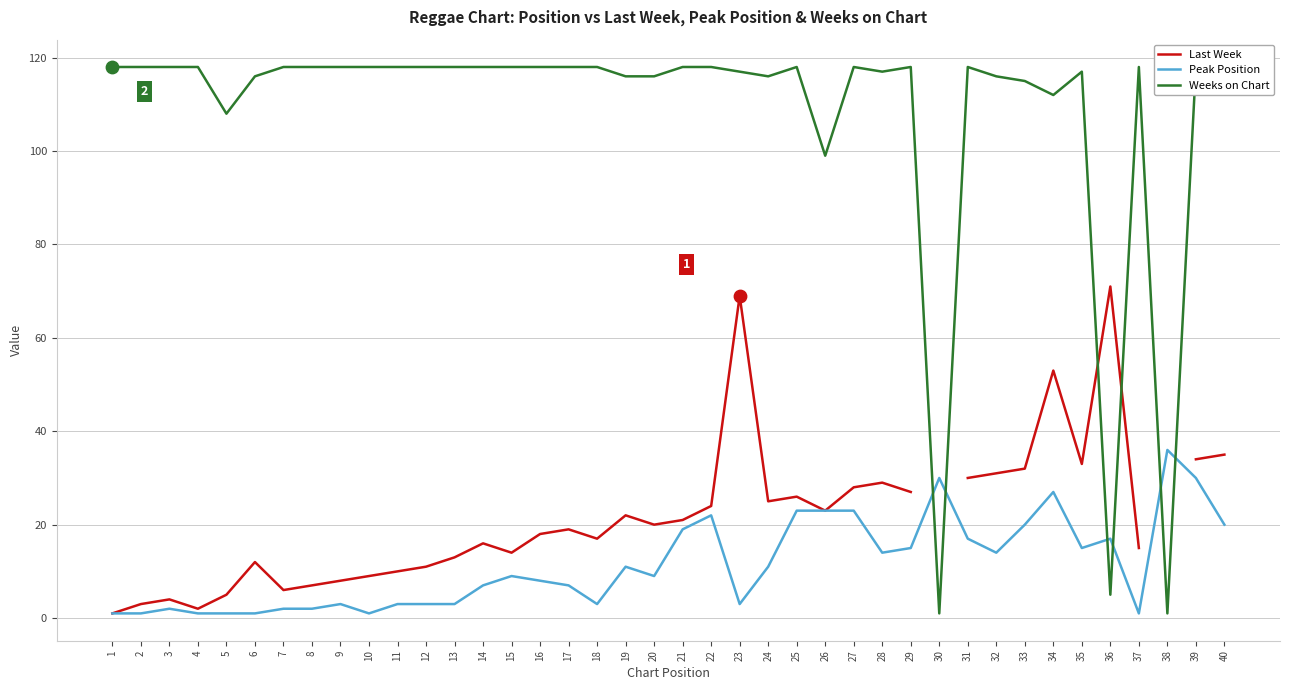

What are all the series names shown in the legend?

Last Week, Peak Position, Weeks on Chart